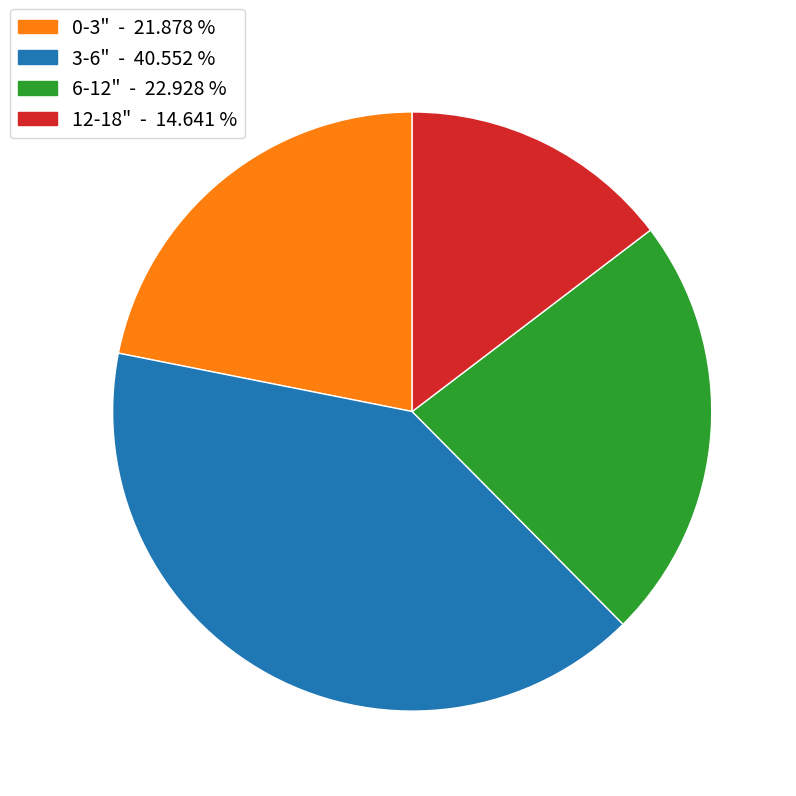

Does 3-6" account for over 50% of the chart?

No